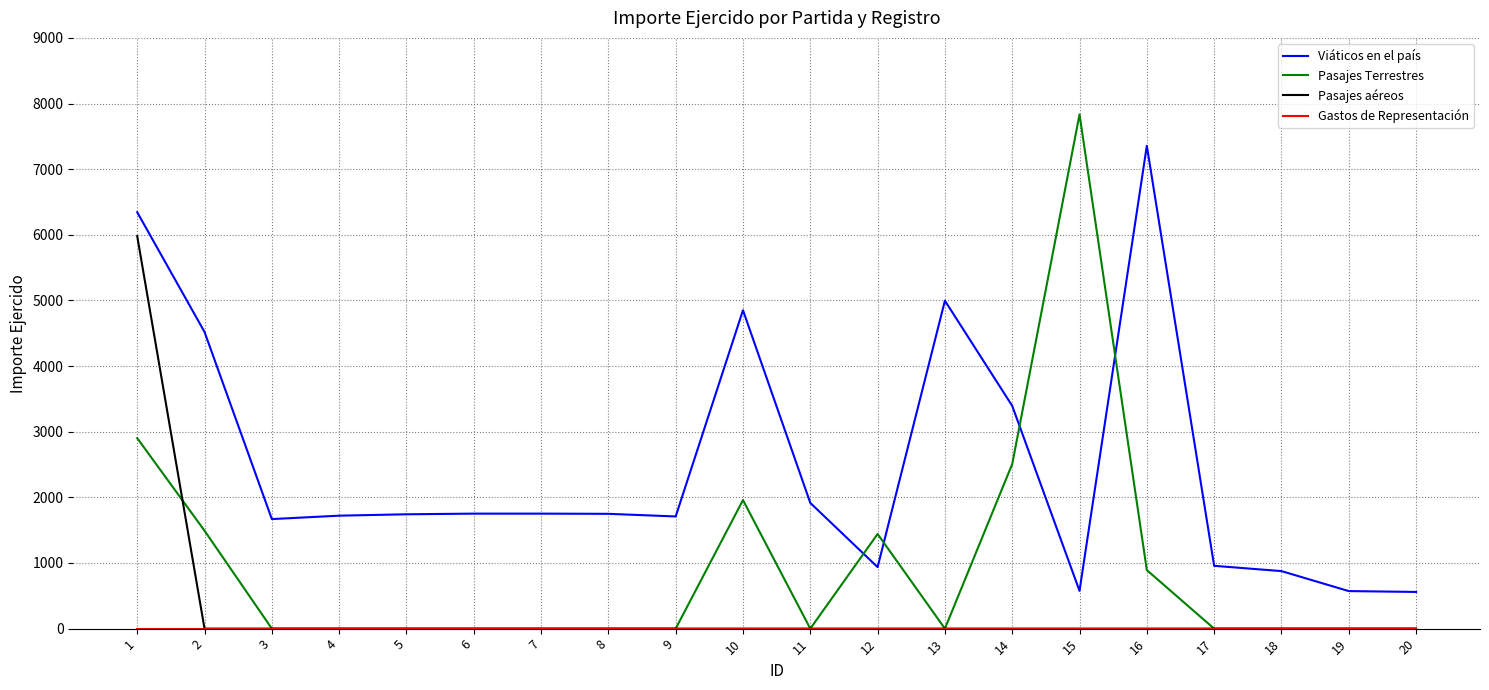

What is the spread (max minus min) of values at 12?

1442.0